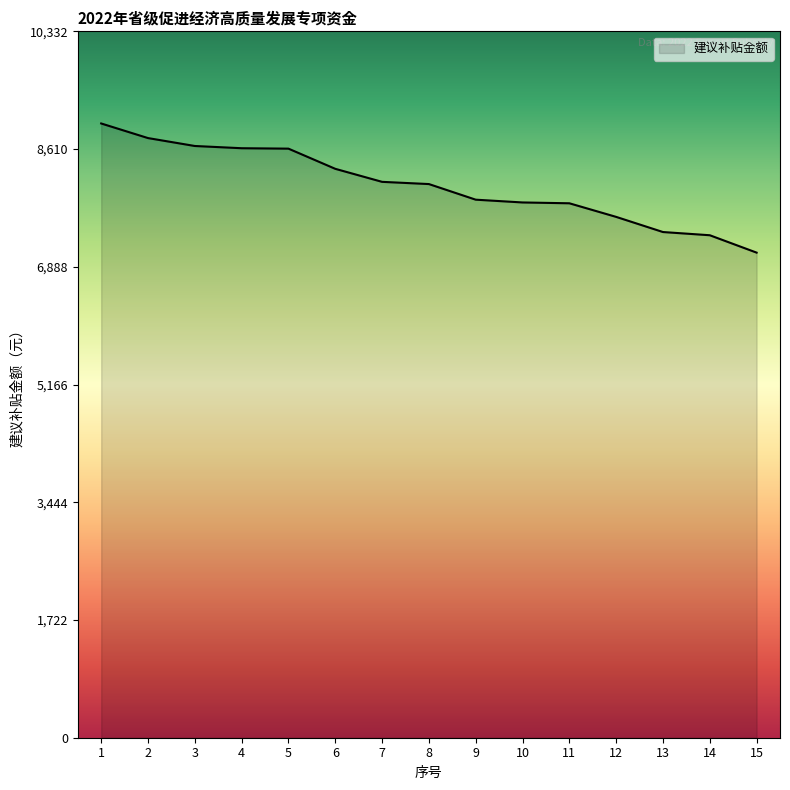

Is it true that the value at 8 is 8098.6?

True